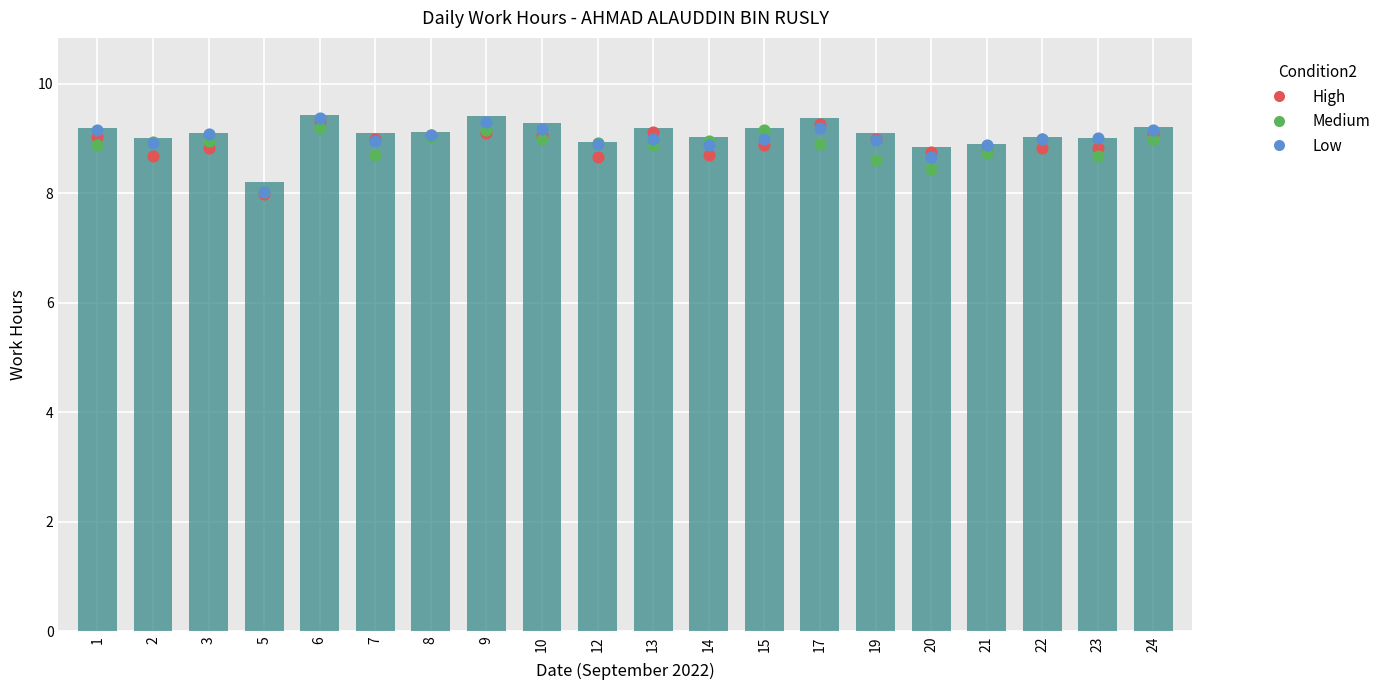

What are all the series names shown in the legend?

Low, High, Medium, Low 